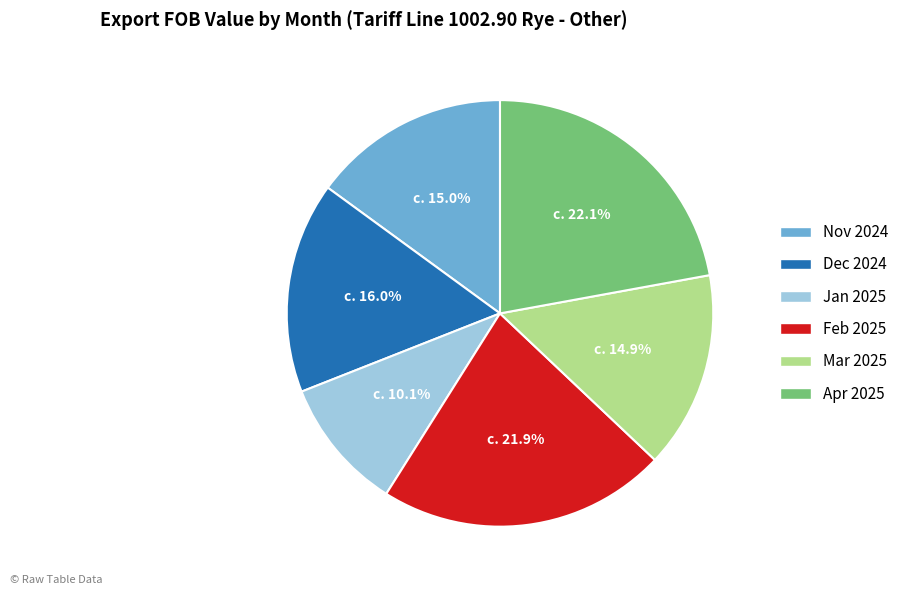

Approximately how many times larger is the value at Dec 2024 compared to Mar 2025?

1.1